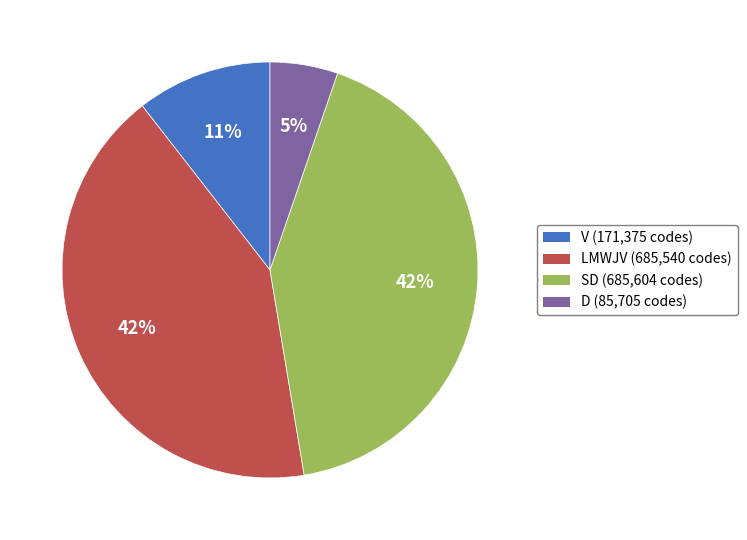

Does SD (685,604 codes) account for over 50% of the chart?

No